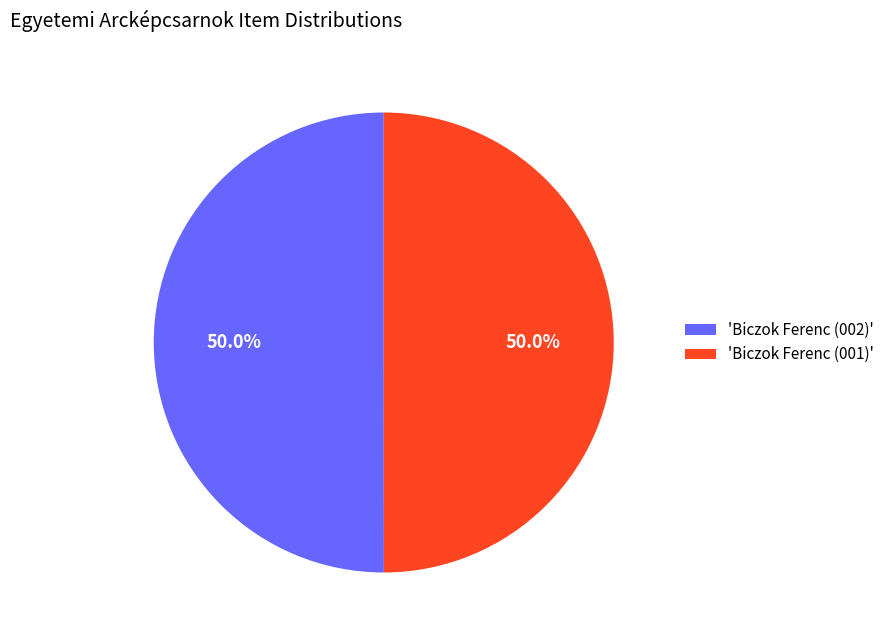

What is the ratio of the value at 'Biczok Ferenc (002)' to the value at 'Biczok Ferenc (001)'?

1.0